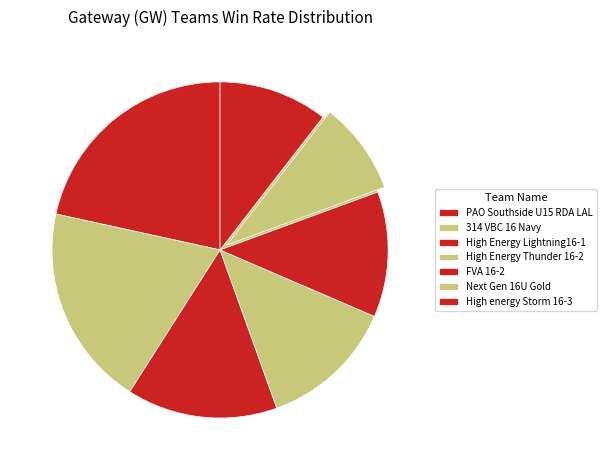

What is the total percentage of Next Gen 16U Gold and 314 VBC 16 Navy?

28.3%